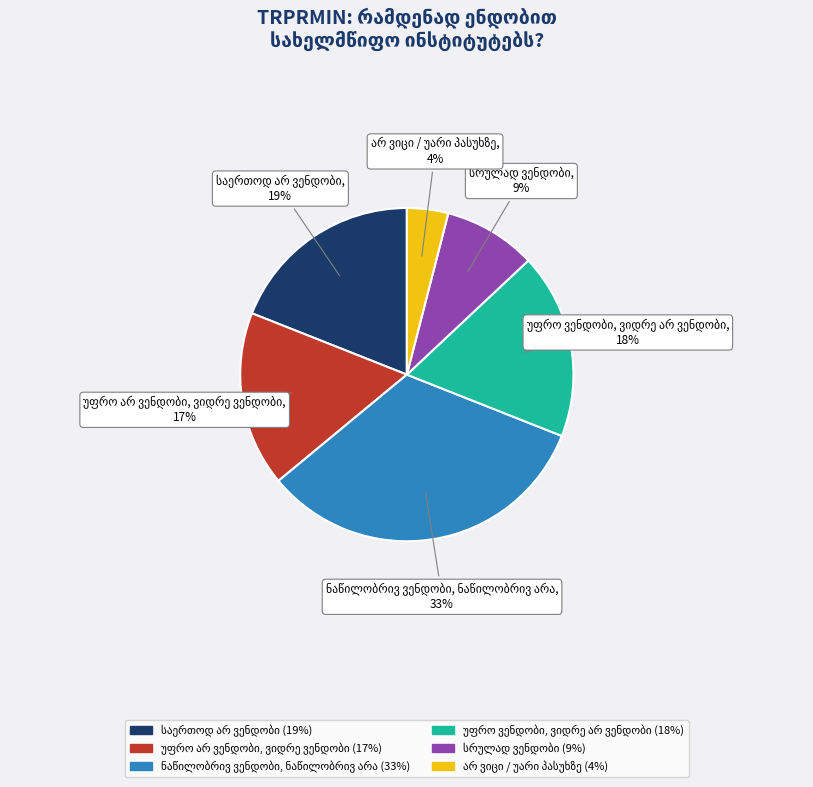

Is there any slice that represents more than half of the pie?

No